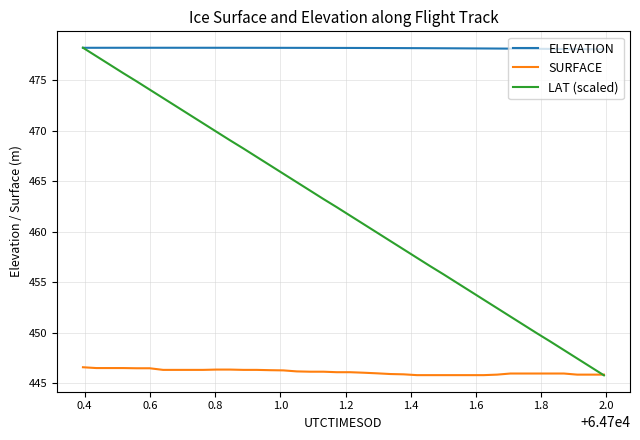

True or false: SURFACE and ELEVATION intersect in this chart.

False